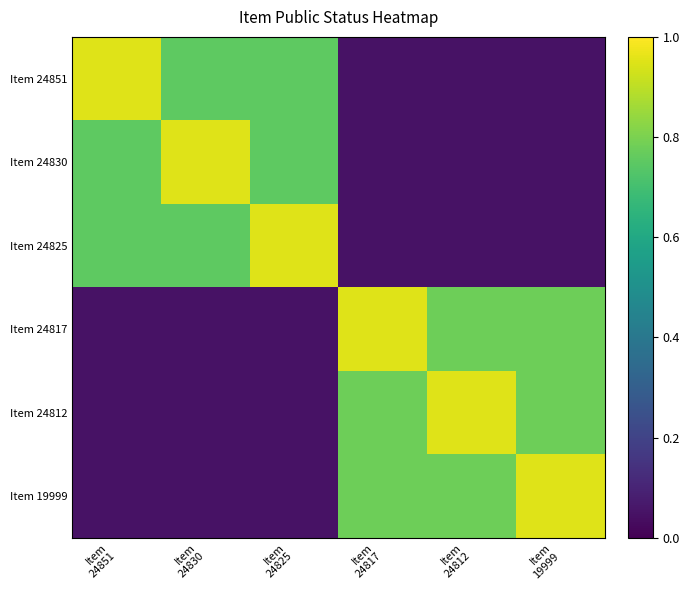

What is the maximum value shown in the chart?

0.9